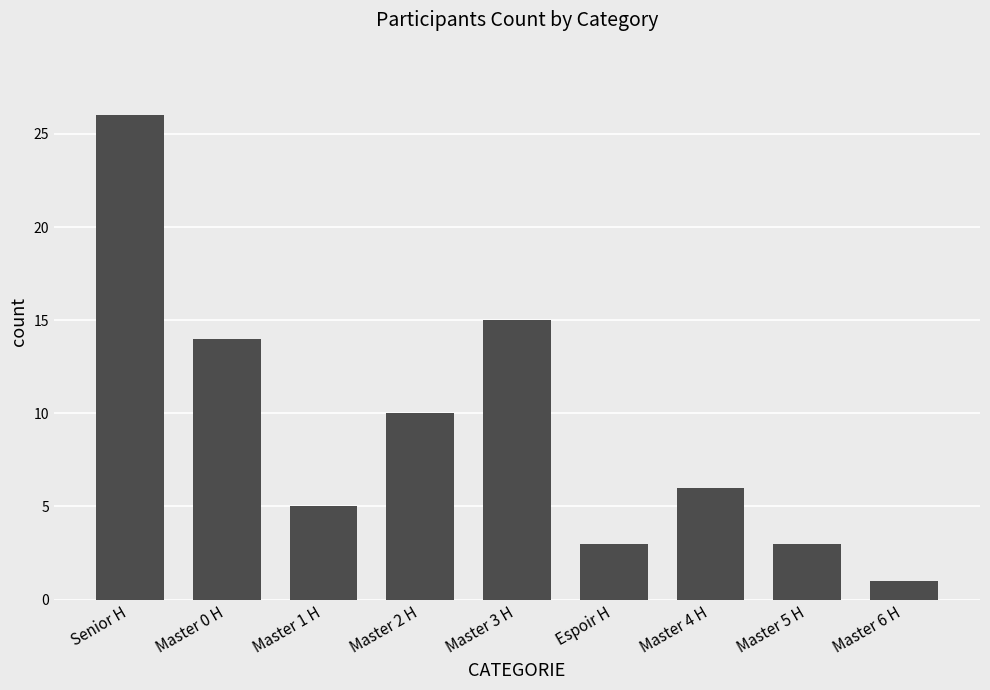

What is the difference between the maximum and minimum values?

25